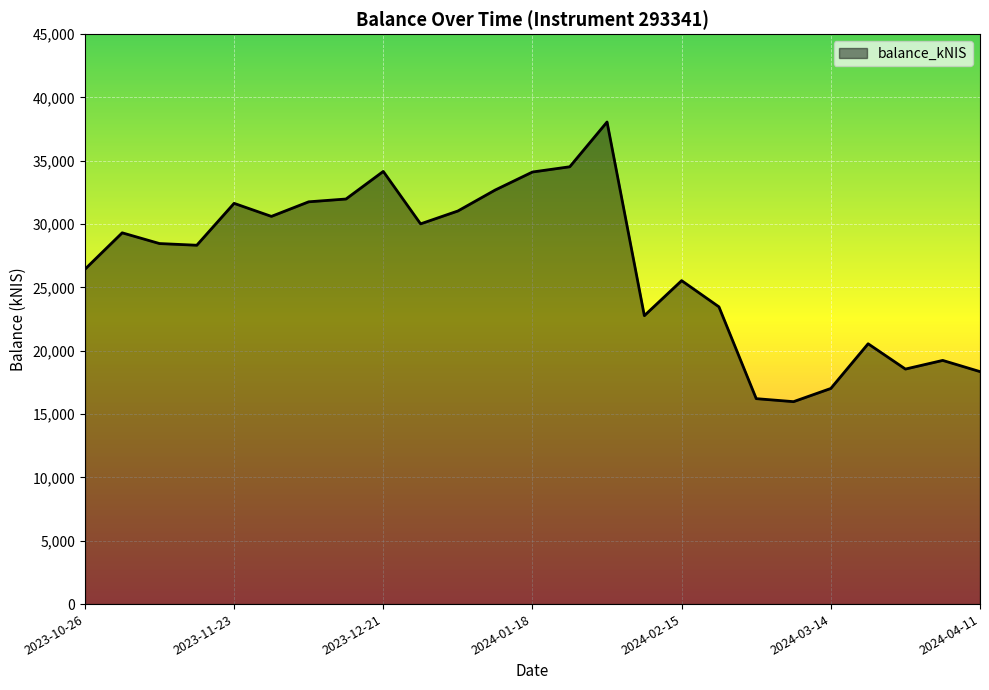

What is the sum of all values?

670902.4